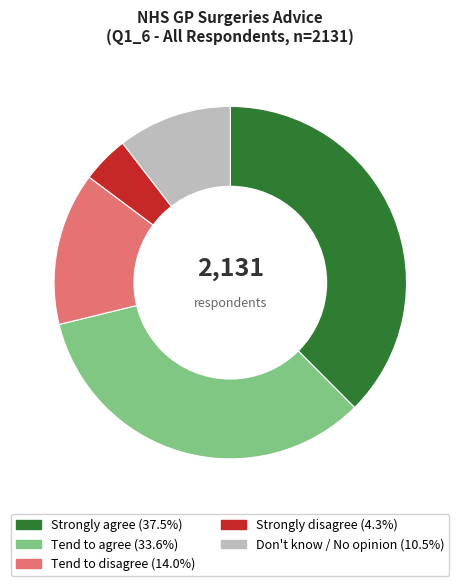

Which category has the smallest portion of the pie?

Strongly disagree